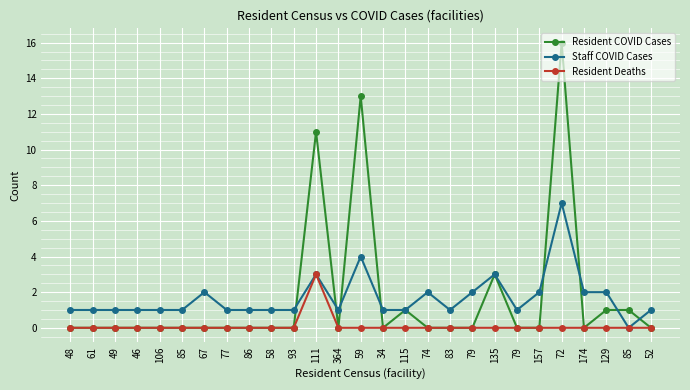

List the labels in order of Resident Deaths value, largest first.

111, 48, 61, 49, 46, 106, 85, 67, 77, 86, 58, 93, 364, 59, 34, 115, 74, 83, 79, 135, 79, 157, 72, 174, 129, 85, 52